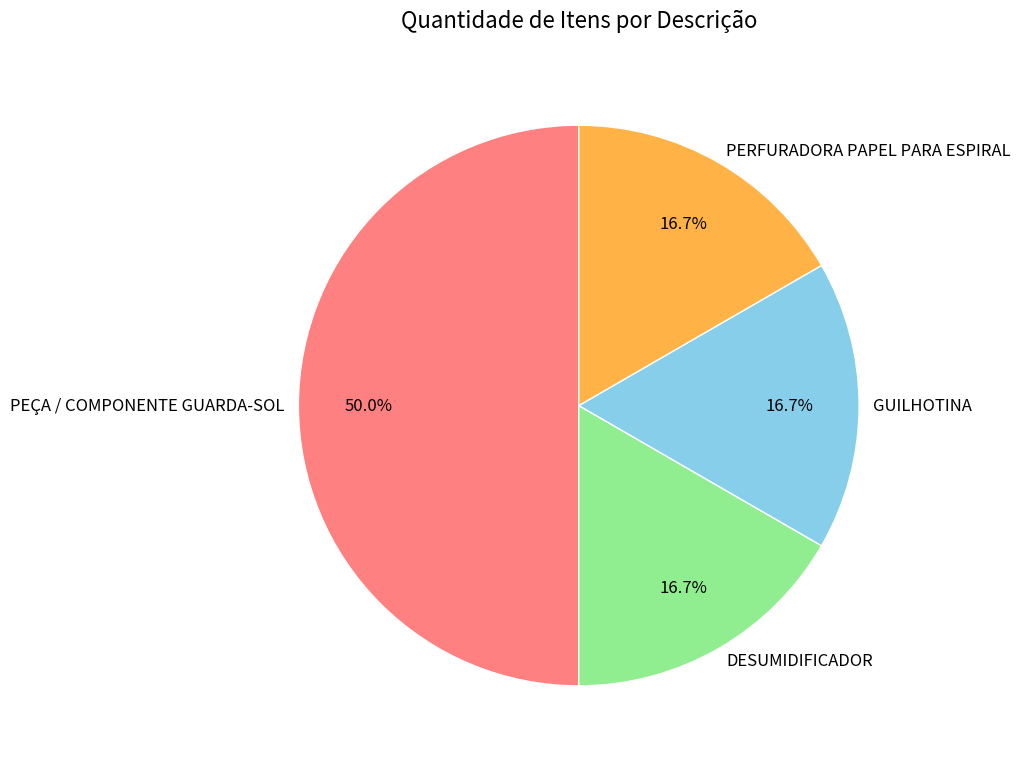

What is the ratio of the value at GUILHOTINA to the value at PEÇA / COMPONENTE GUARDA-SOL?

0.3